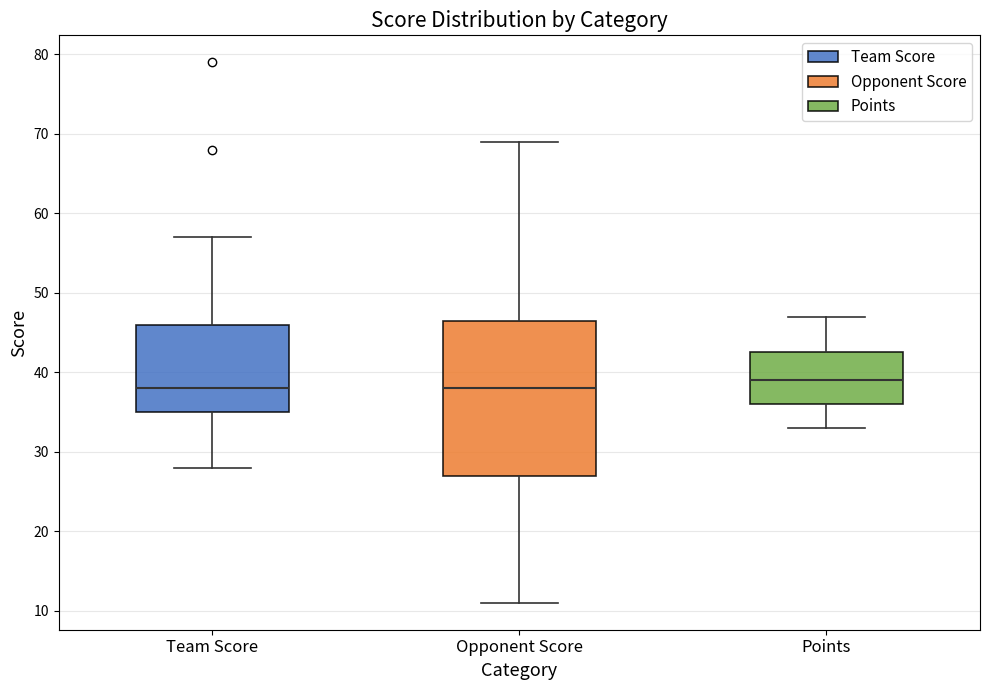

Which box is the tallest, from its lower edge to its upper edge?

Opponent Score